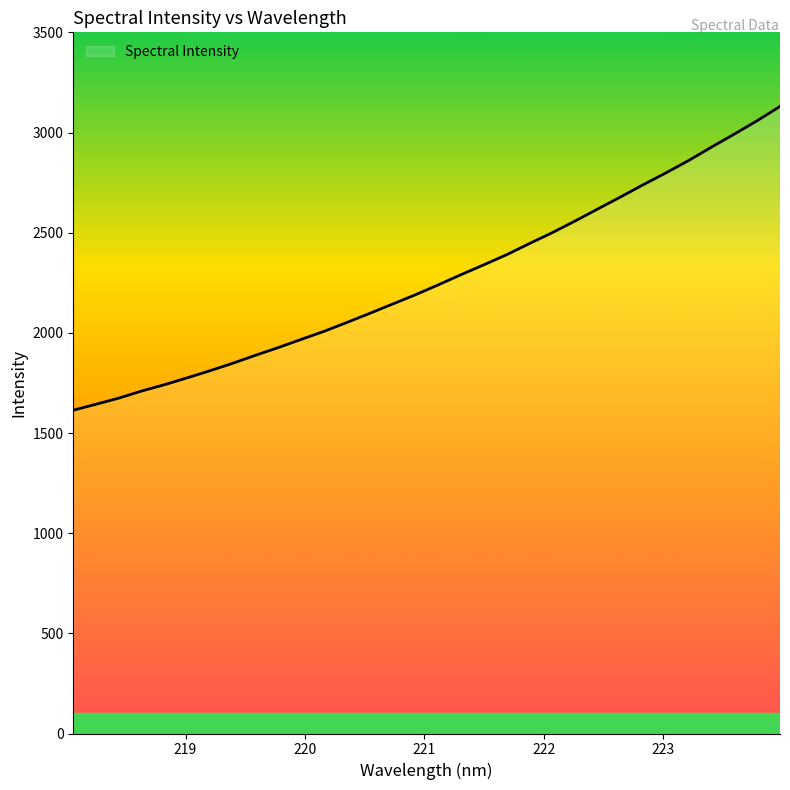

True or false: the data has more than 1 interior local peaks.

False